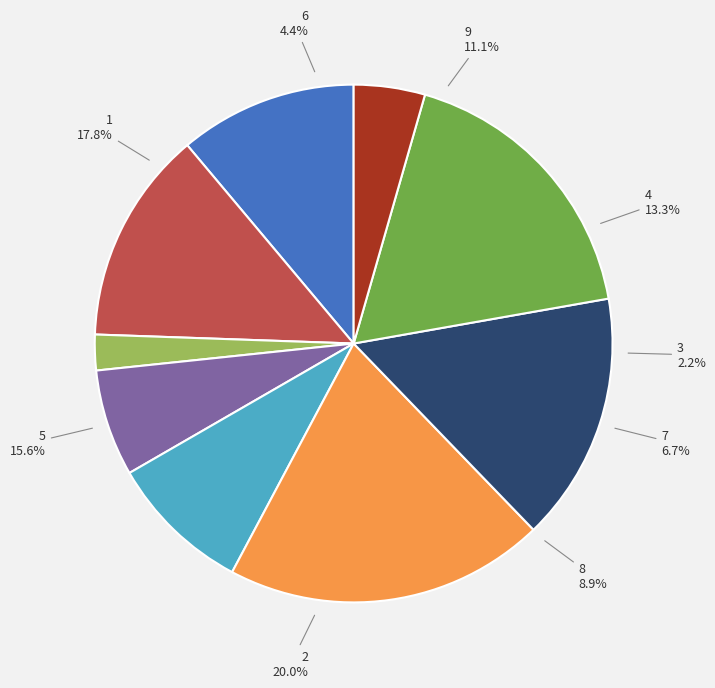

Which slice is the largest?

2